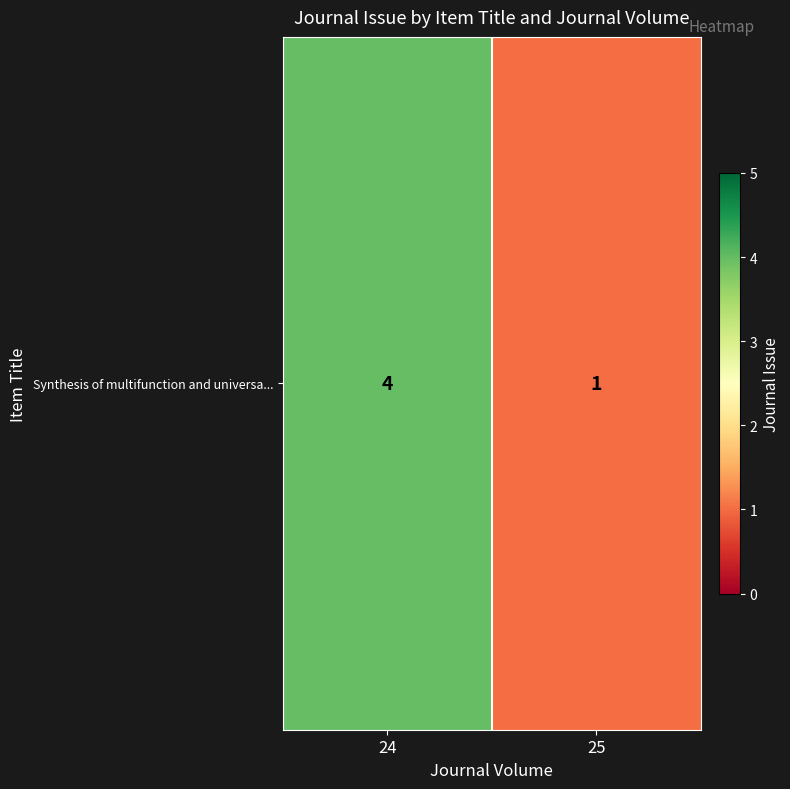

How many values are between 1 and 4?

2